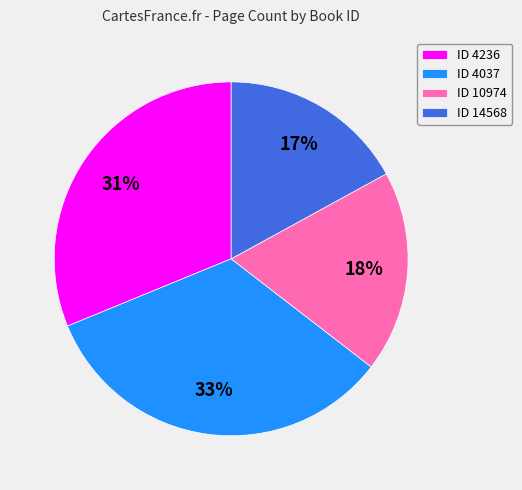

What is the smallest slice in the pie chart?

ID 14568